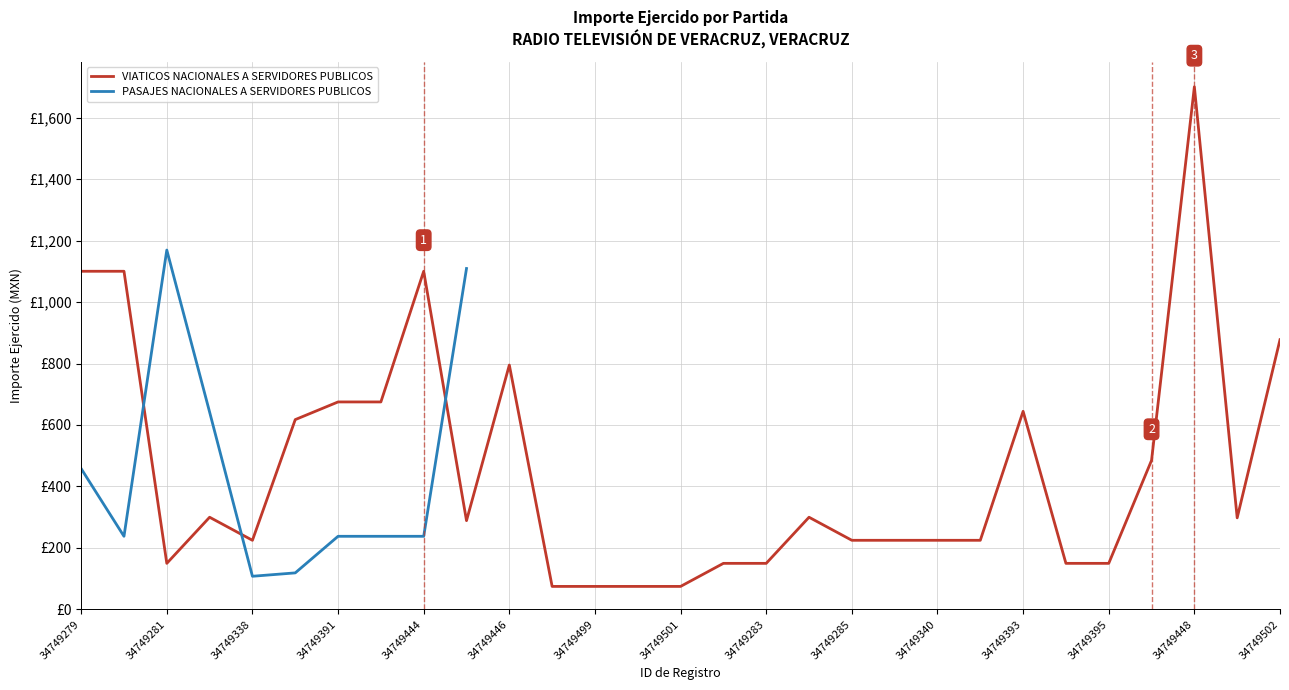

Does the chart have visible grid lines?

Yes